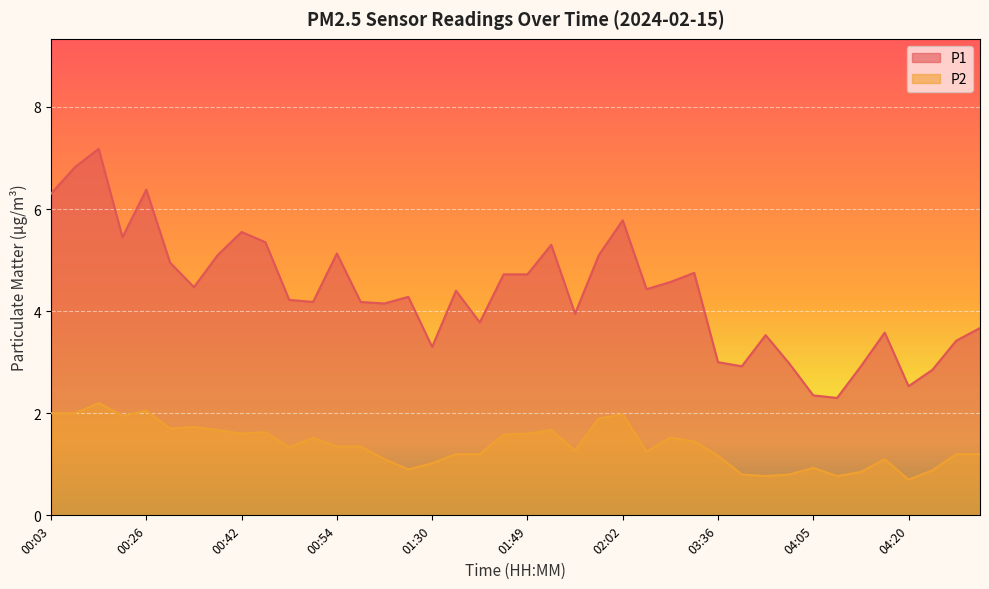

What is the minimum value shown in the chart?

0.7